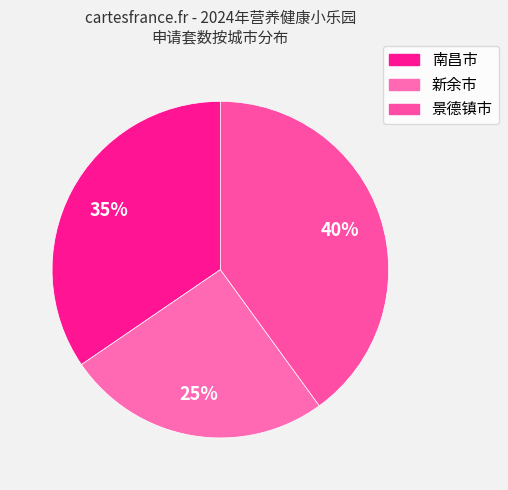

Which slice is the smallest?

新余市